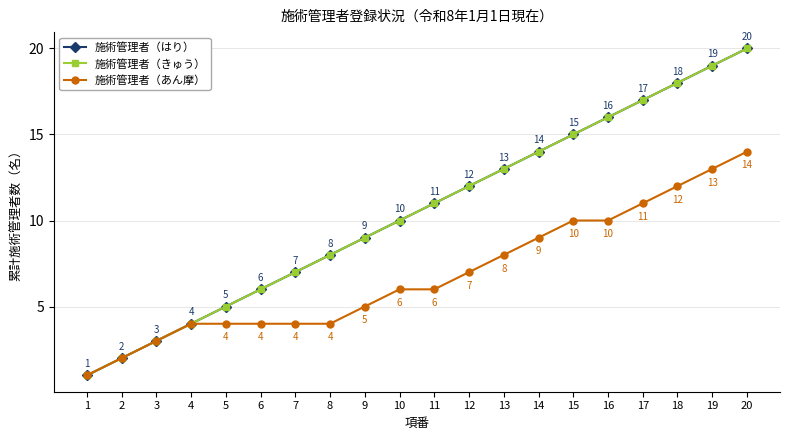

The value of 施術管理者（あん摩） at 17 is 11. True or false?

True